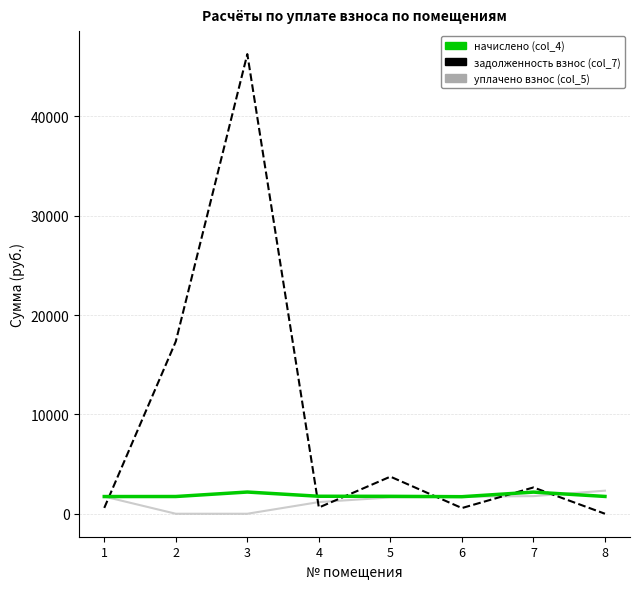

What is the difference between the highest and lowest values at 2?

17343.0